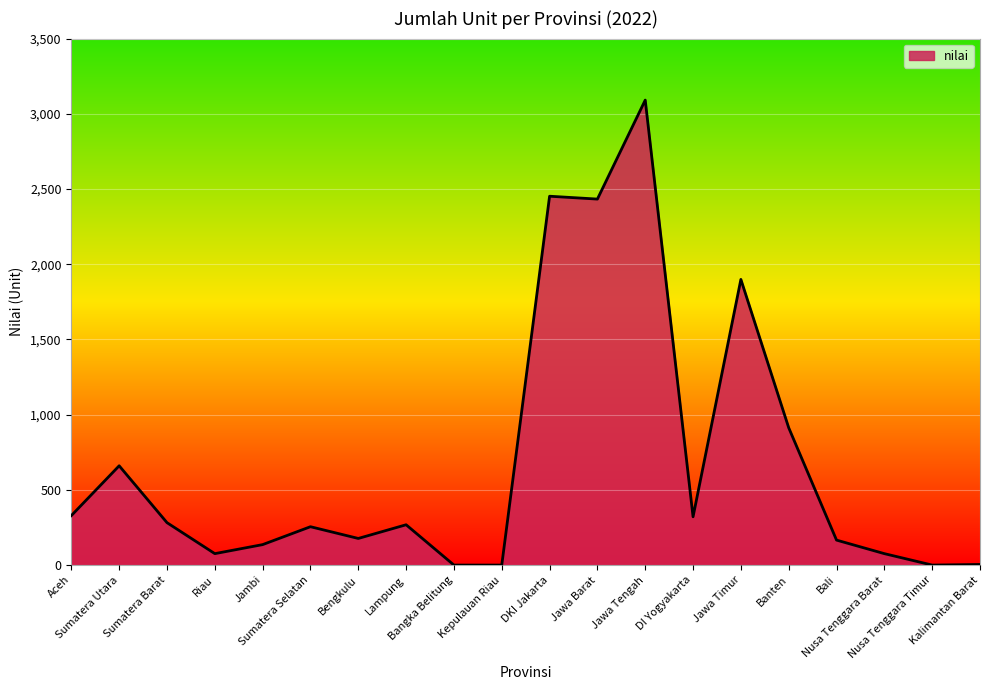

True or false: the data shows 660 at Sumatera Utara.

True